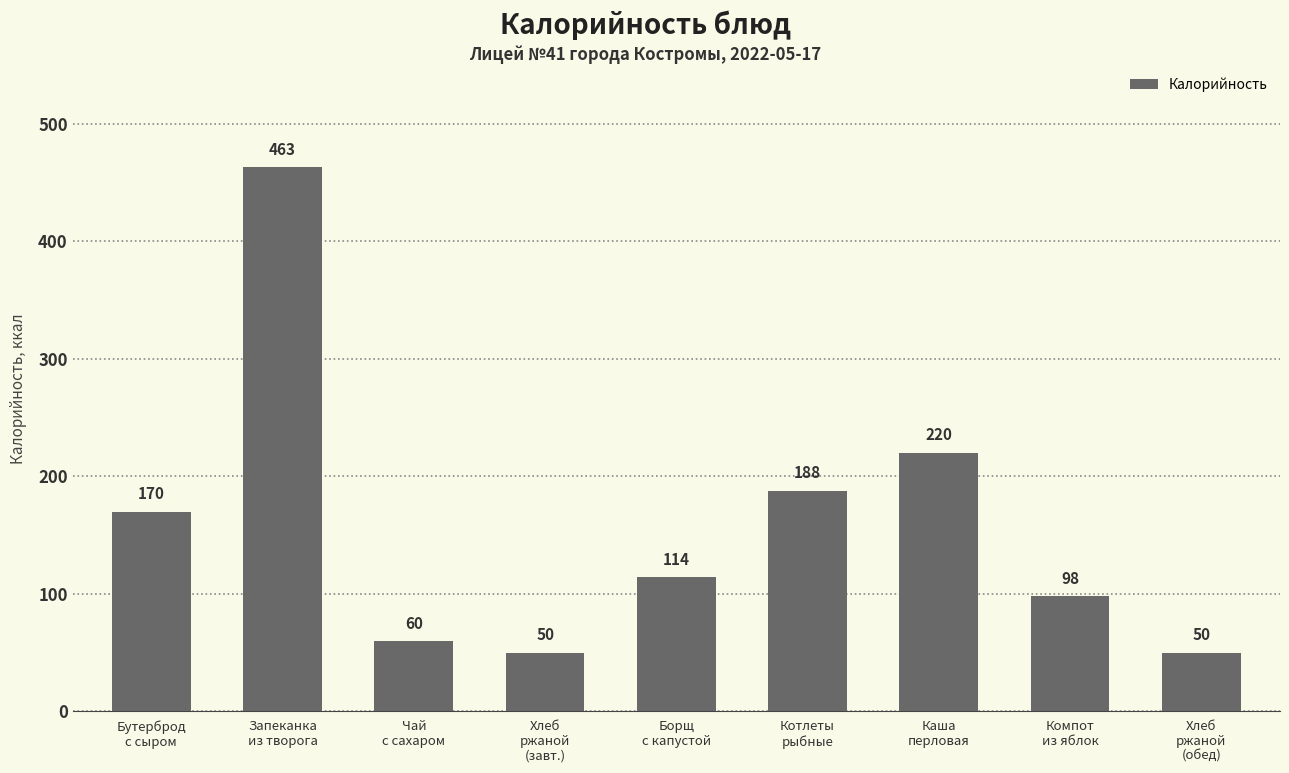

What is the sum of the values at Хлеб
ржаной
(обед) and Бутерброд
с сыром?

220